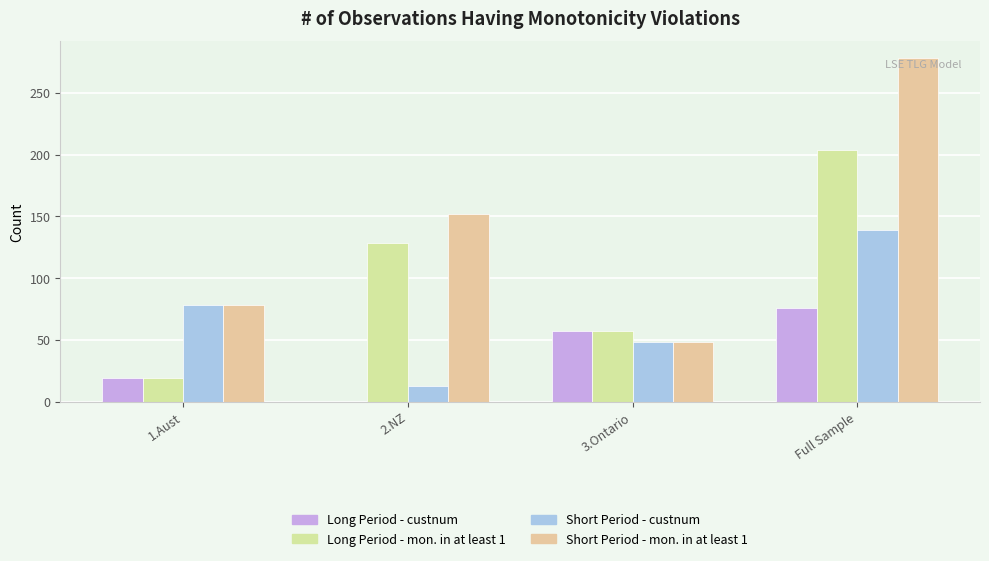

Reading left to right, what are all the values shown in this chart?

Long Period - custnum: 1.Aust=19	2.NZ=0	3.Ontario=57	Full Sample=76
Long Period - mon. in at least 1: 1.Aust=19	2.NZ=128	3.Ontario=57	Full Sample=204
Short Period - custnum: 1.Aust=78	2.NZ=13	3.Ontario=48	Full Sample=139
Short Period - mon. in at least 1: 1.Aust=78	2.NZ=152	3.Ontario=48	Full Sample=278